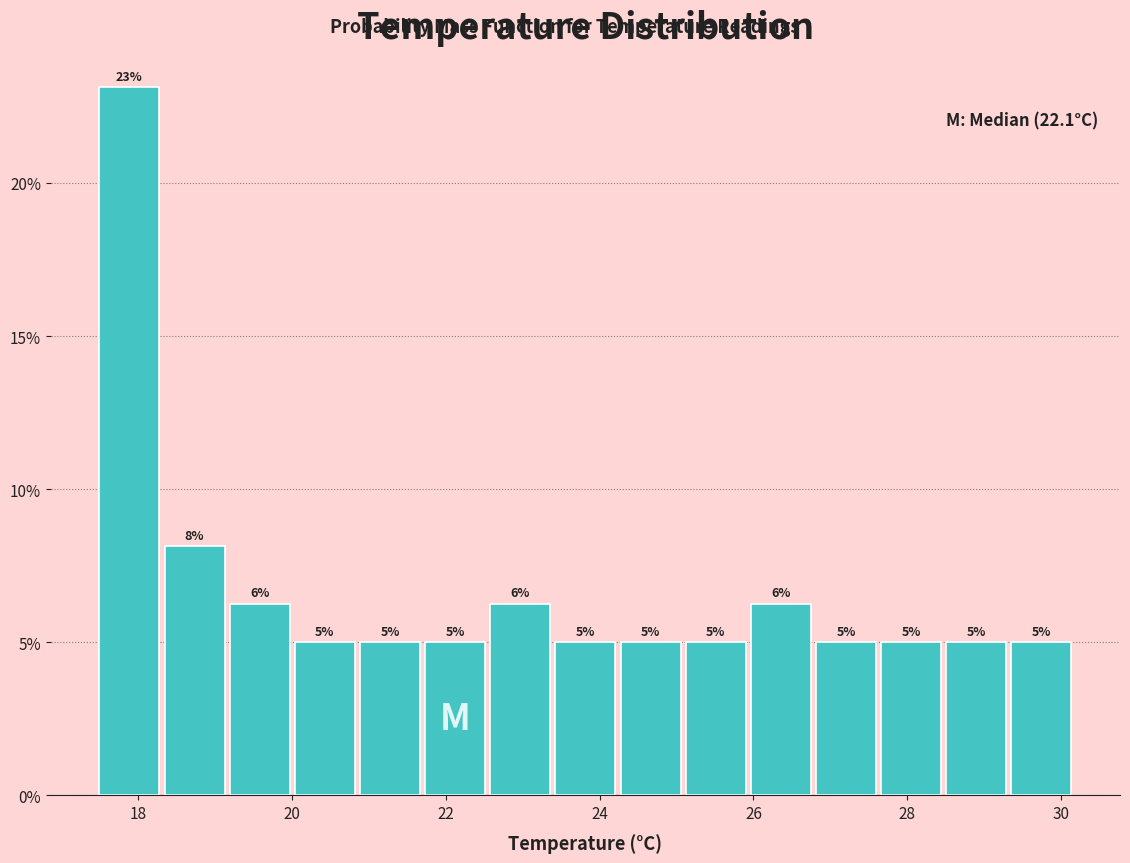

Over which range of the x-axis is the bar tallest?

17.6 to 18.4